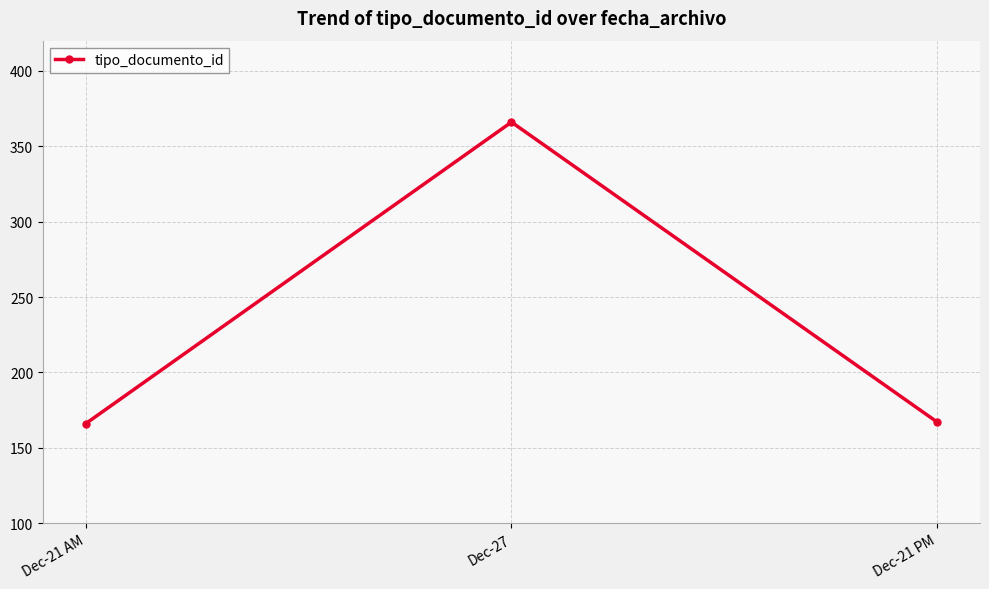

What is the sum of all values?

699